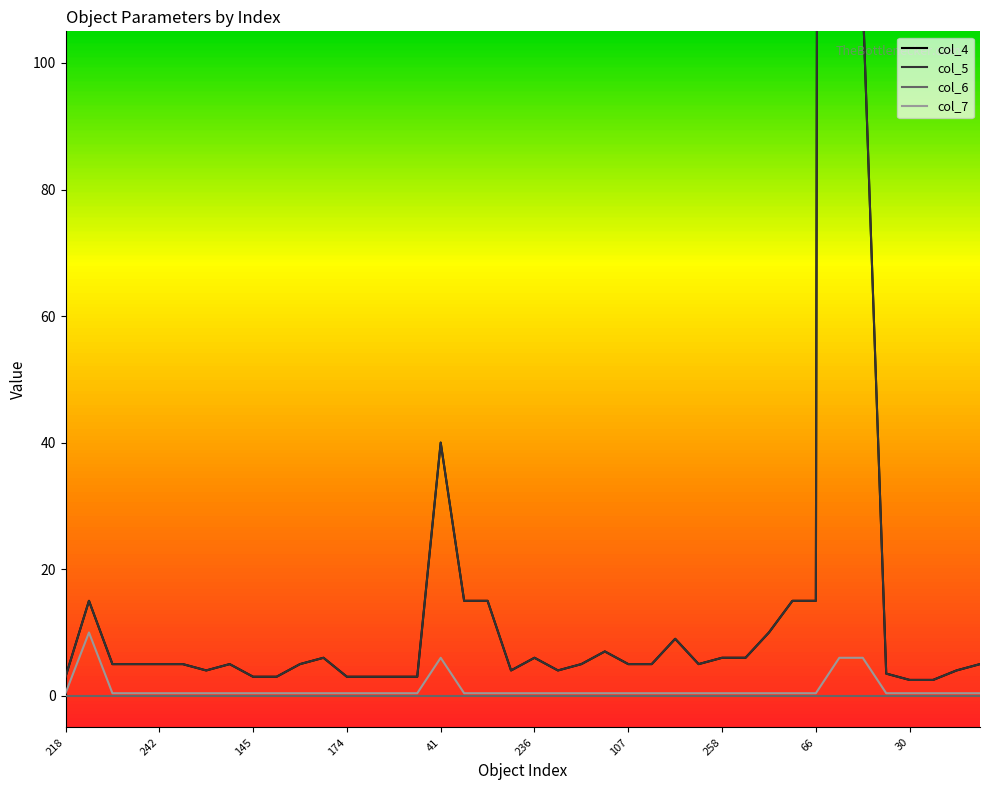

What is the label of the 26th point from the left?

25